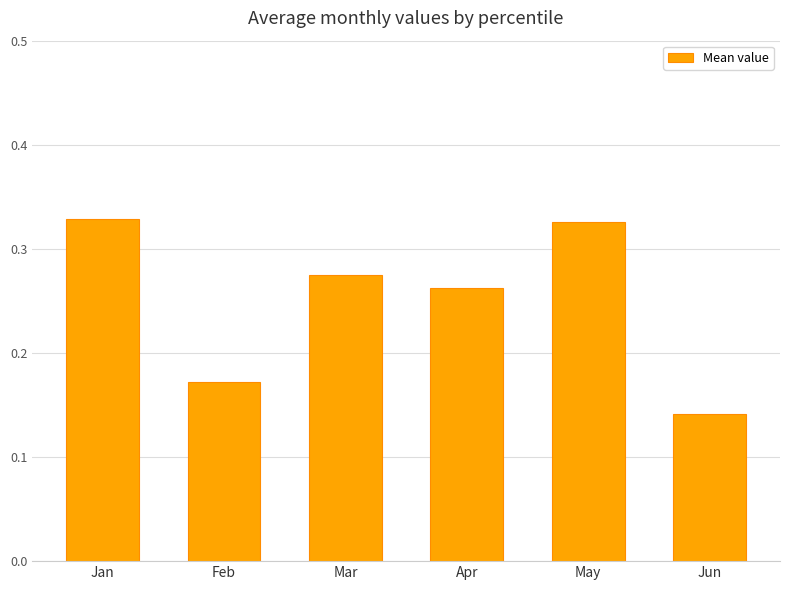

Count the number of categories in the chart.

6